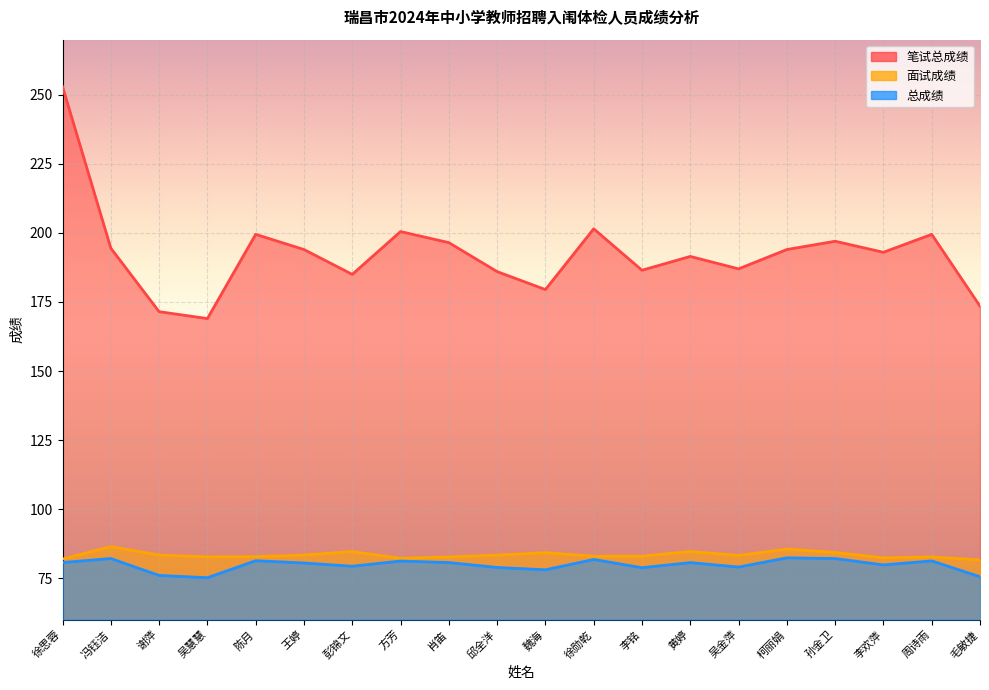

How many series are shown in this chart?

3